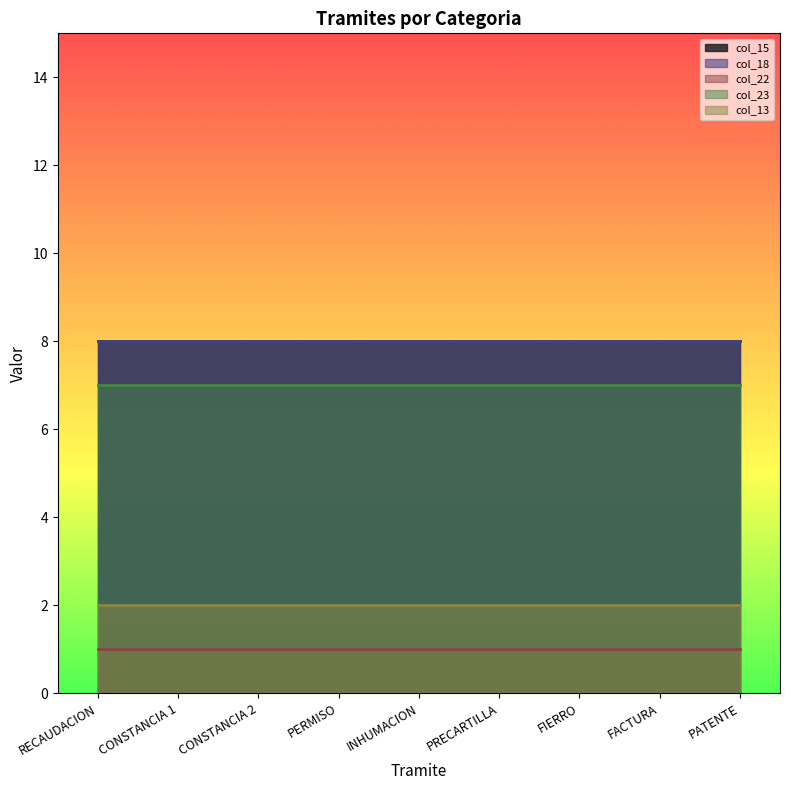

At how many categories does at least one series exceed 3?

9